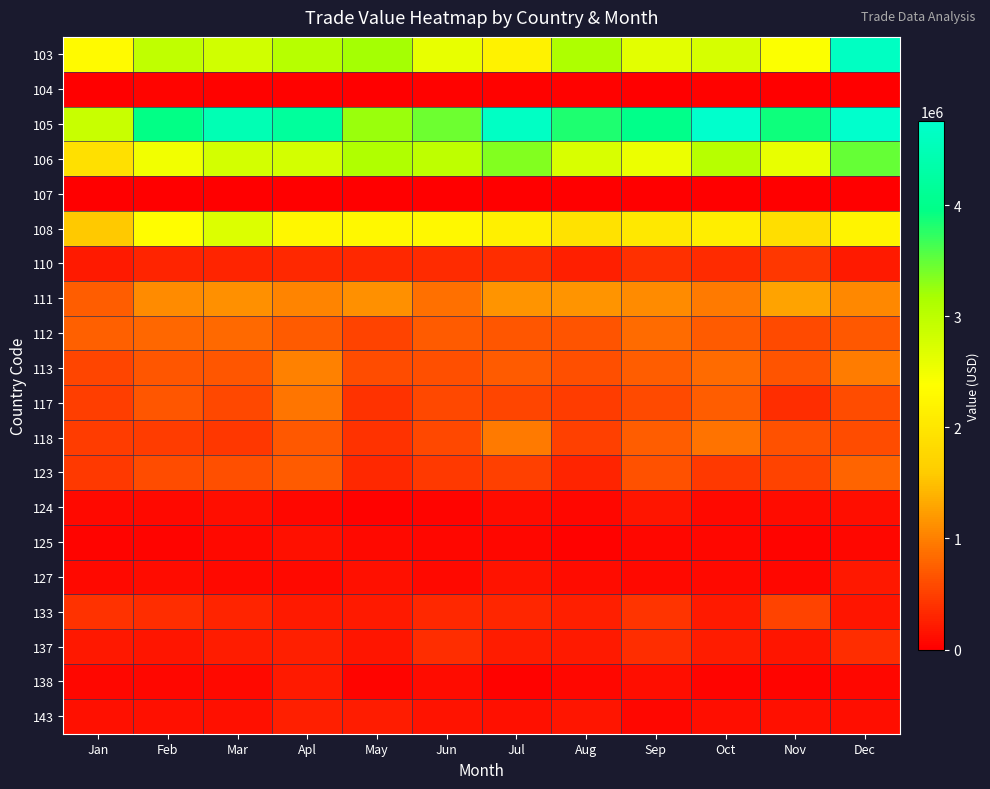

Reading right to left, list all the values displayed in this chart.

103: Dec=4629399	Nov=2401074	Oct=2765827	Sep=2635141	Aug=3124792	Jul=2189150	Jun=2591456	May=3185419	Apl=3034271	Mar=2816600	Feb=2967594	Jan=2322670
104: Dec=4832	Nov=4822	Oct=30236	Sep=17892	Aug=21756	Jul=26992	Jun=27459	May=6276	Apl=24048	Mar=19314	Feb=45701	Jan=10216
105: Dec=4749785	Nov=3901980	Oct=4759339	Sep=3995482	Aug=3815151	Jul=4663108	Jun=3444719	May=3250068	Apl=4183285	Mar=4466765	Feb=3946250	Jan=2894525
106: Dec=3487929	Nov=2585336	Oct=3030486	Sep=2555948	Aug=2749040	Jul=3346969	Jun=2975212	May=3110479	Apl=2786689	Mar=2779835	Feb=2497754	Jan=1907445
107: Dec=2290	Nov=0	Oct=5953	Sep=0	Aug=11697	Jul=0	Jun=3781	May=0	Apl=3155	Mar=310	Feb=0	Jan=2180
108: Dec=2217682	Nov=1865704	Oct=2128320	Sep=2029623	Aug=1949437	Jul=2155959	Jun=2269940	May=2279156	Apl=2251143	Mar=2709927	Feb=2345584	Jan=1571464
110: Dec=217951	Nov=443860	Oct=335774	Sep=377003	Aug=258926	Jul=357697	Jun=342632	May=326502	Apl=319184	Mar=282722	Feb=286511	Jan=221607
111: Dec=1066185	Nov=1280947	Oct=956000	Sep=1094492	Aug=1154355	Jul=1167770	Jun=886311	May=1124408	Apl=1032363	Mar=1132414	Feb=1093611	Jan=729408
112: Dec=702721	Nov=585167	Oct=711348	Sep=841379	Aug=664431	Jul=682726	Jun=715882	May=524637	Apl=712180	Mar=819712	Feb=809207	Jan=756382
113: Dec=968849	Nov=669083	Oct=846206	Sep=735454	Aug=613625	Jul=716132	Jun=625363	May=599148	Apl=1006585	Mar=680754	Feb=677629	Jan=541991
117: Dec=610552	Nov=368223	Oct=728720	Sep=583078	Aug=474041	Jul=539701	Jun=560575	May=402167	Apl=927509	Mar=568100	Feb=676228	Jan=499478
118: Dec=602820	Nov=632560	Oct=905279	Sep=731308	Aug=517487	Jul=952792	Jun=563207	May=394635	Apl=693237	Mar=435586	Feb=479014	Jan=467159
123: Dec=785067	Nov=530743	Oct=447585	Sep=646285	Aug=289508	Jul=507078	Jun=446772	May=323162	Apl=711437	Mar=618604	Feb=608086	Jan=446753
124: Dec=117890	Nov=104574	Oct=86320	Sep=180445	Aug=57716	Jul=97241	Jun=39076	May=33335	Apl=66549	Mar=113550	Feb=82398	Jan=74515
125: Dec=68501	Nov=47074	Oct=62431	Sep=72486	Aug=27491	Jul=57557	Jun=60284	May=88633	Apl=137418	Mar=79164	Feb=51993	Jan=45814
127: Dec=192118	Nov=61135	Oct=84709	Sep=87616	Aug=108177	Jul=149910	Jun=90733	May=134842	Apl=88167	Mar=82410	Feb=102871	Jan=87582
133: Dec=168980	Nov=526697	Oct=216577	Sep=416953	Aug=260233	Jul=306022	Jun=327402	May=222104	Apl=208229	Mar=289732	Feb=353816	Jan=390972
137: Dec=369325	Nov=182516	Oct=230888	Sep=361441	Aug=219305	Jul=241100	Jun=366993	May=185764	Apl=251409	Mar=231115	Feb=169459	Jan=187647
138: Dec=67429	Nov=43363	Oct=40506	Sep=123474	Aug=58898	Jul=26439	Jun=103399	May=47045	Apl=207728	Mar=77826	Feb=71700	Jan=59996
143: Dec=116967	Nov=145634	Oct=129528	Sep=63561	Aug=168272	Jul=141843	Jun=150067	May=223914	Apl=247796	Mar=137299	Feb=141301	Jan=139315